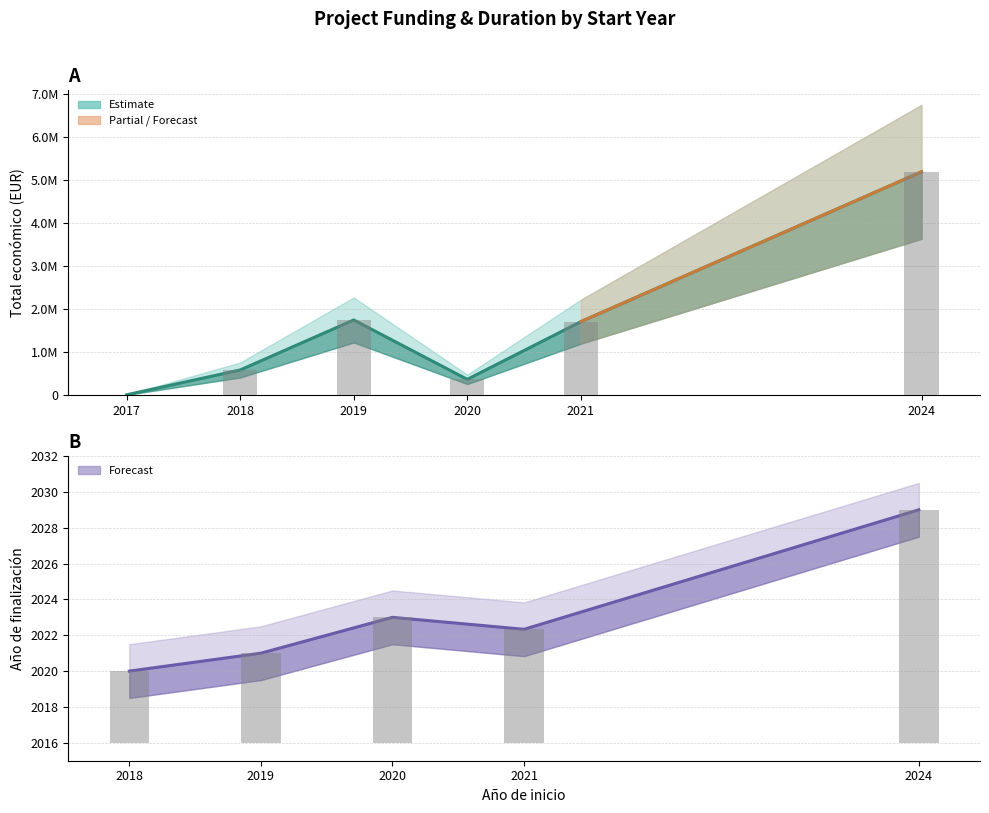

Where is Año de finalización nearest to the value 1014?

2018